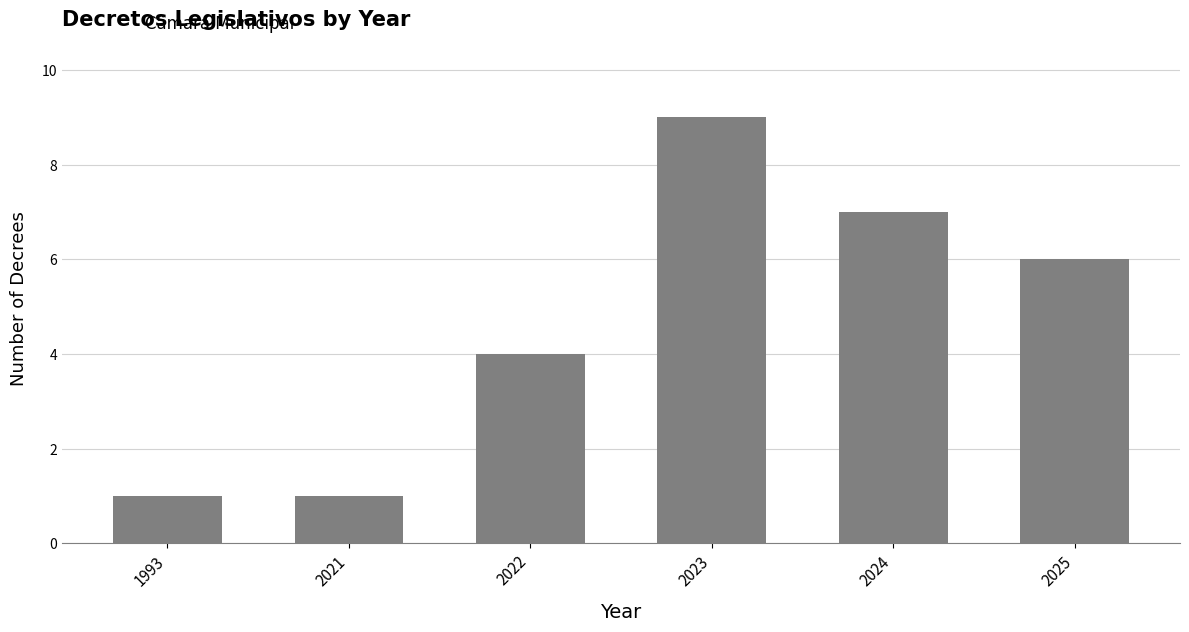

What is the maximum value shown in the chart?

9